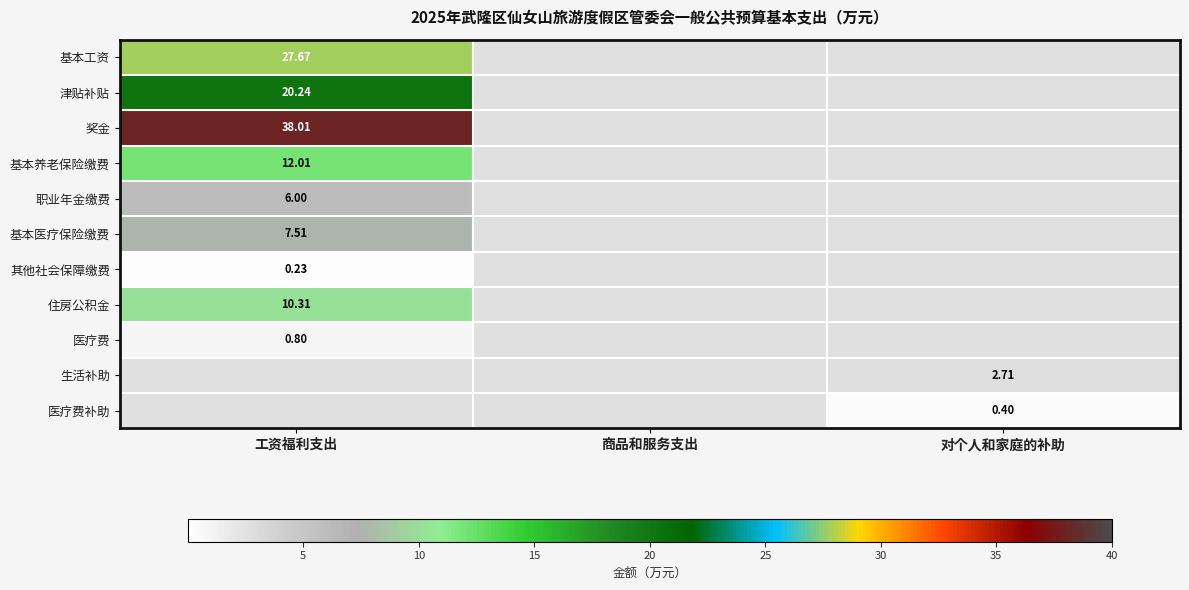

At 工资福利支出, list the series in order from largest to smallest.

奖金, 基本工资, 津贴补贴, 基本养老保险缴费, 住房公积金, 基本医疗保险缴费, 职业年金缴费, 医疗费, 其他社会保障缴费, 生活补助, 医疗费补助